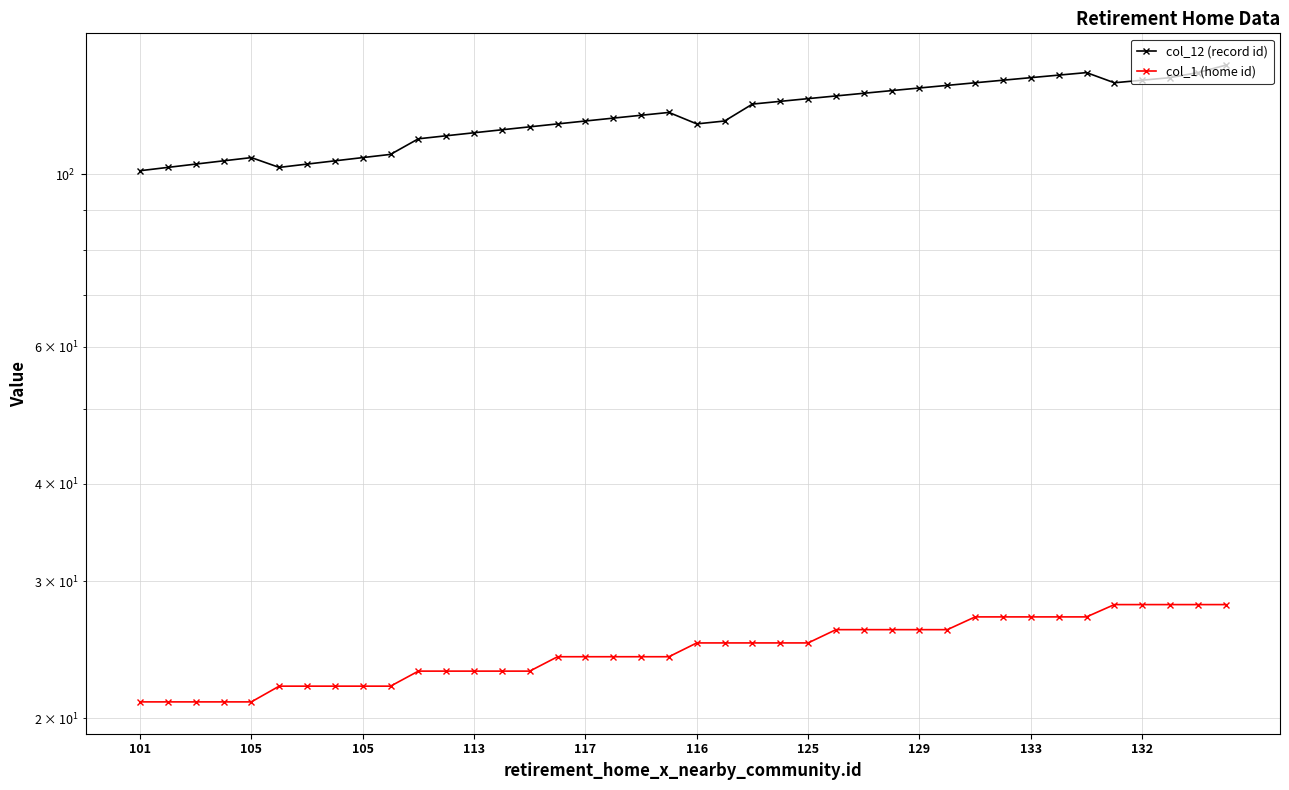

At which category is the sum across all series the highest?

39